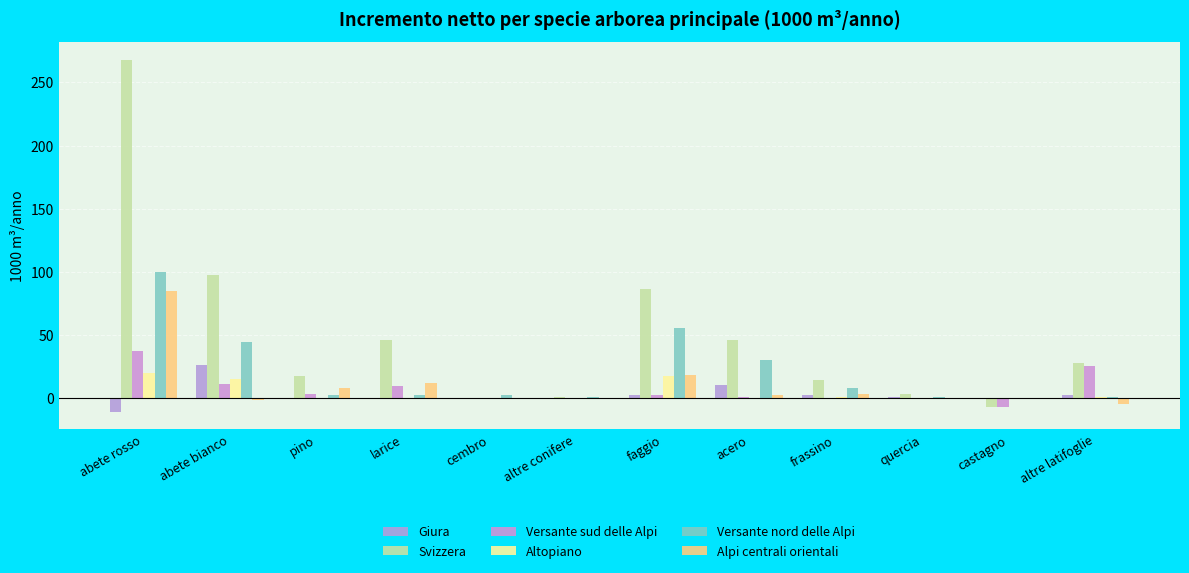

How many groups of bars are there?

12